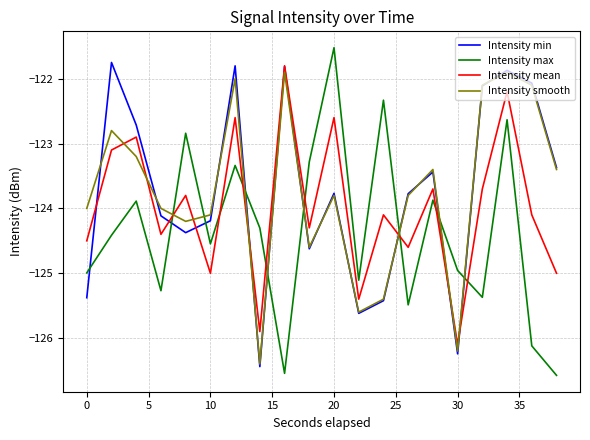

What is the average value of the Intensity mean series?

-124.0